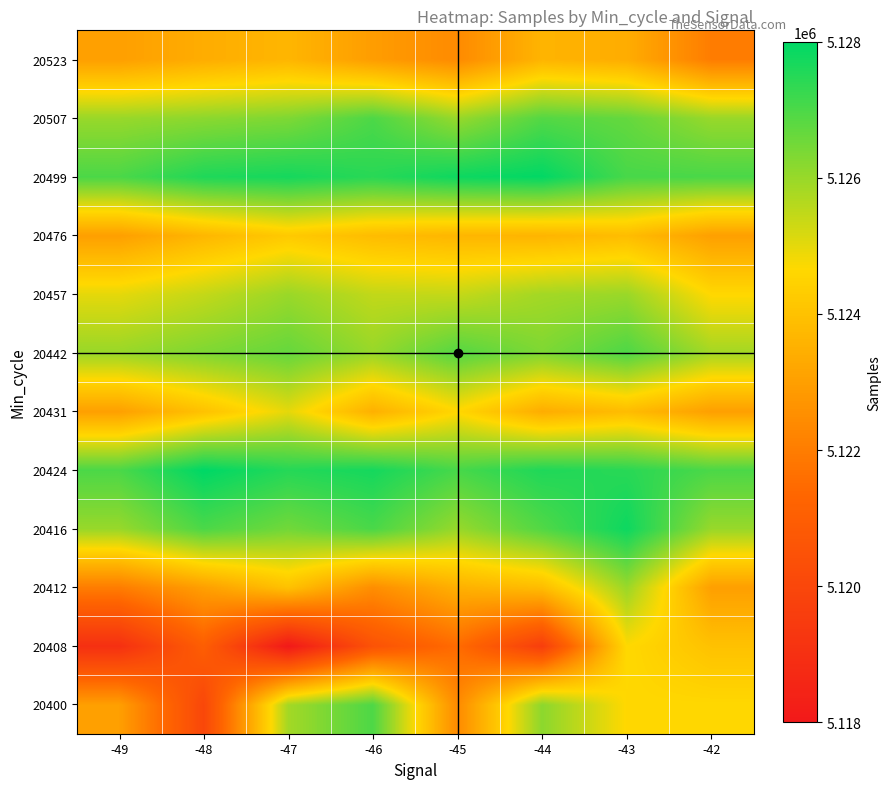

At which category is the sum across all series the highest?

-43